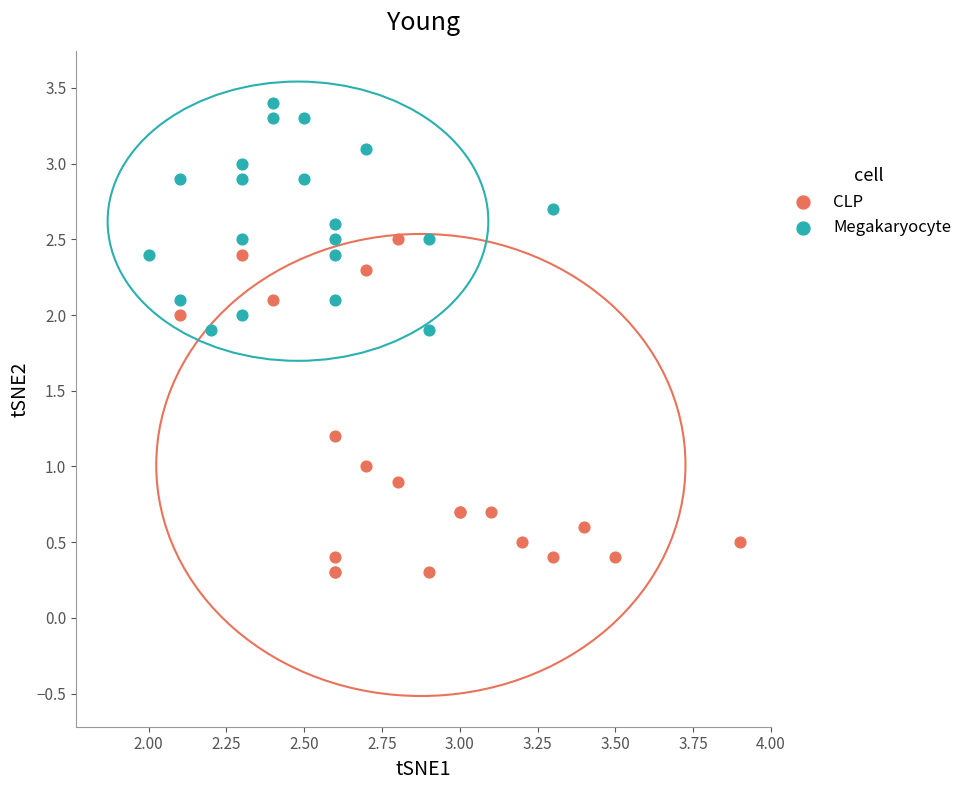

Which series contains the highest Y value?

Megakaryocyte